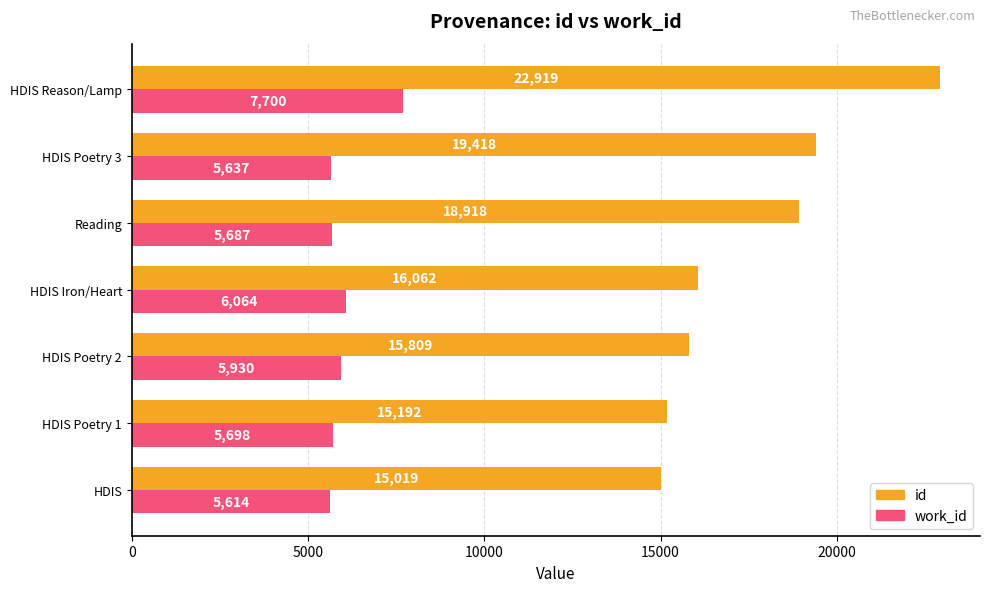

What value does the work_id series have at HDIS Iron/Heart?

6064